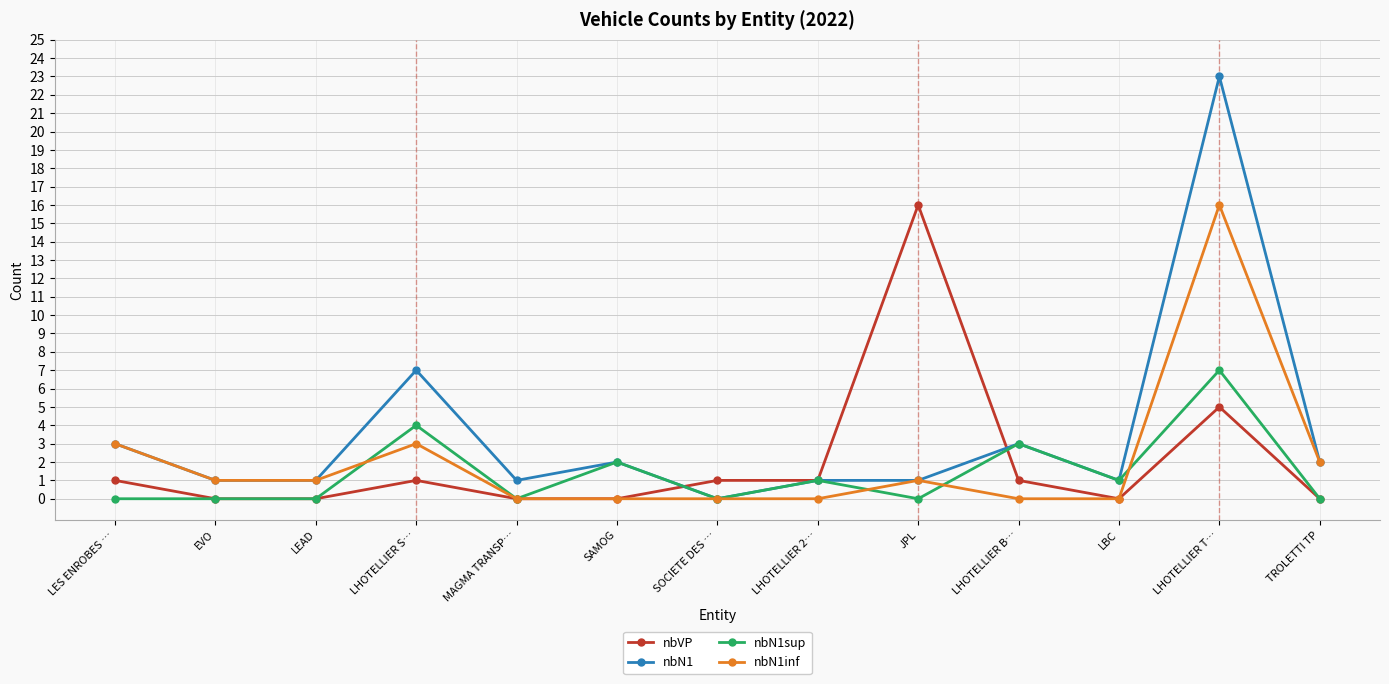

What are all the series names shown in the legend?

nbVP, nbN1, nbN1sup, nbN1inf